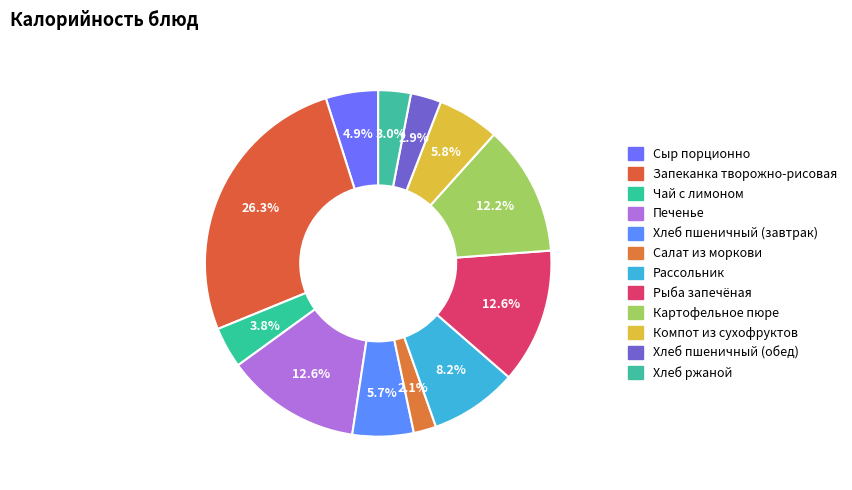

To the nearest percent, what portion does Хлеб пшеничный (обед) represent?

3%